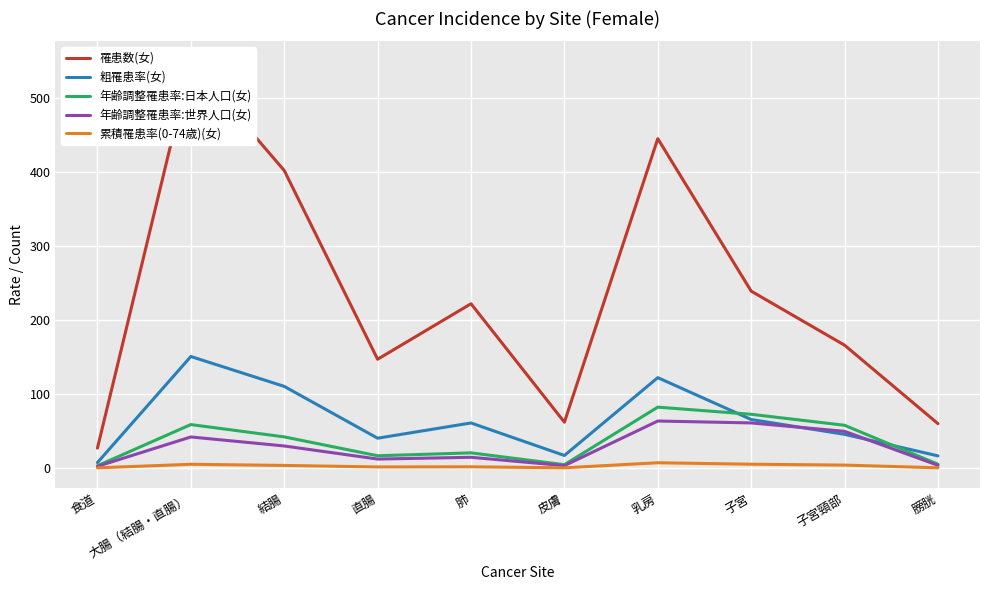

What position from the left is 子宮?

8